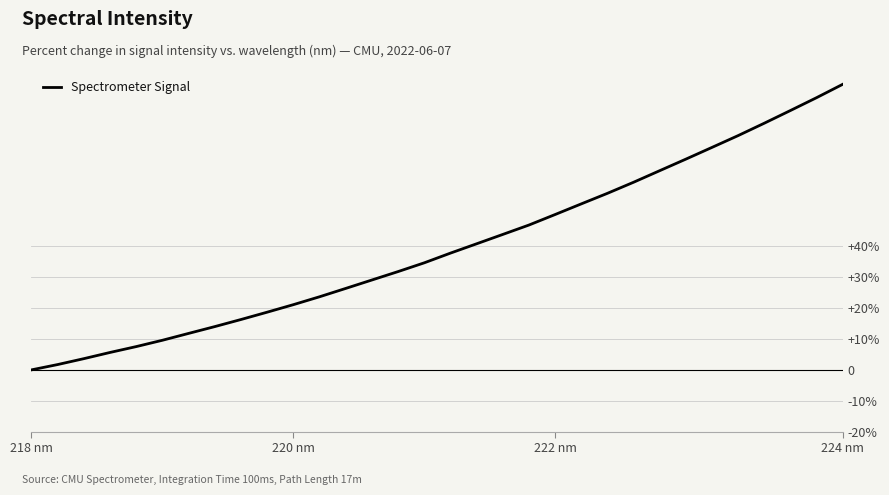

Does the chart display data point markers on the line(s)?

No